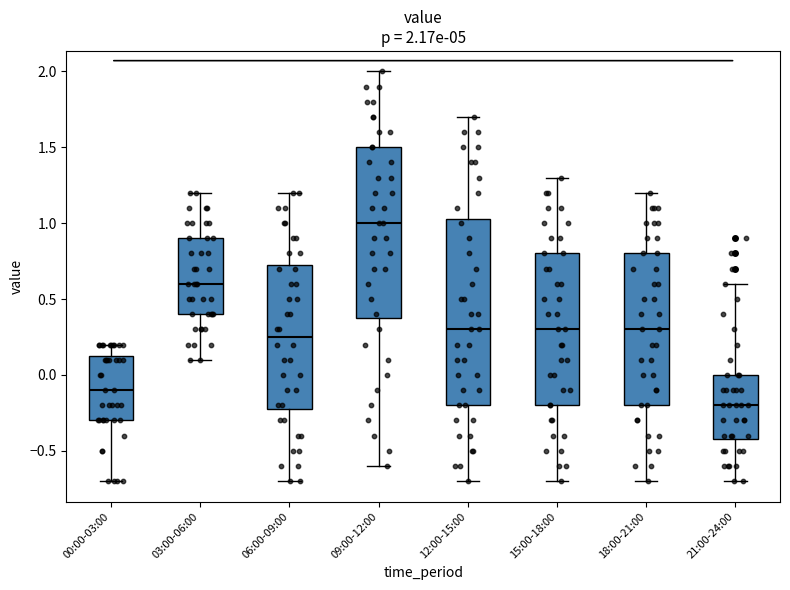

Comparing the boxes themselves (not the whiskers), which one is the tallest?

12:00-15:00